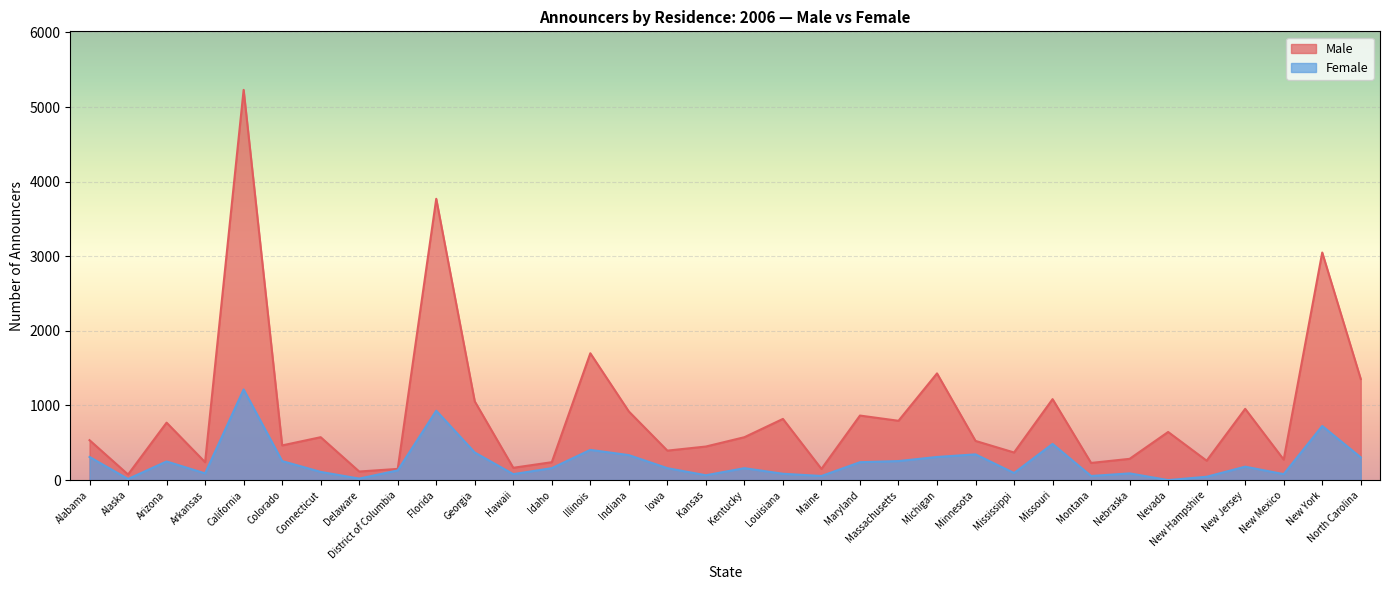

The value of Female at Hawaii is 80. True or false?

True